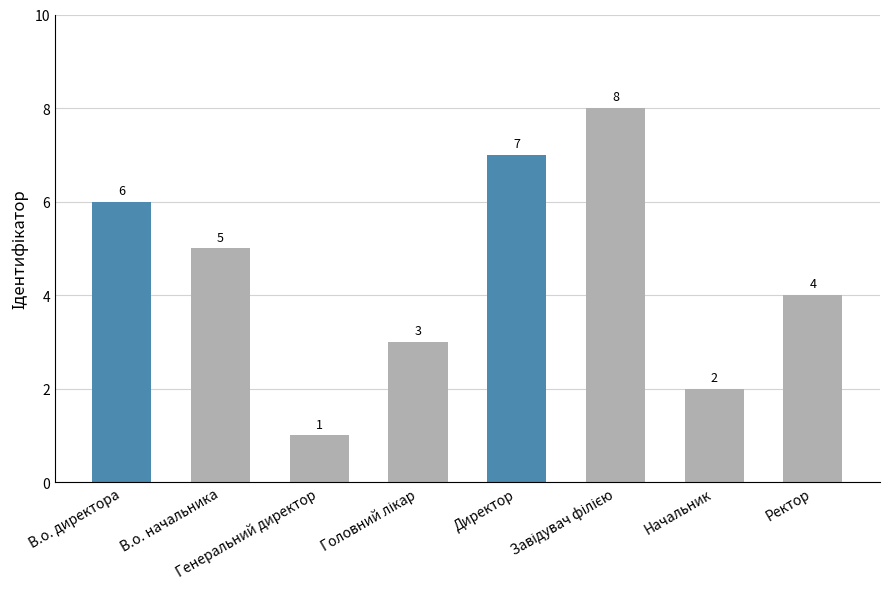

Is it true that the value at Генеральний директор is 1?

True